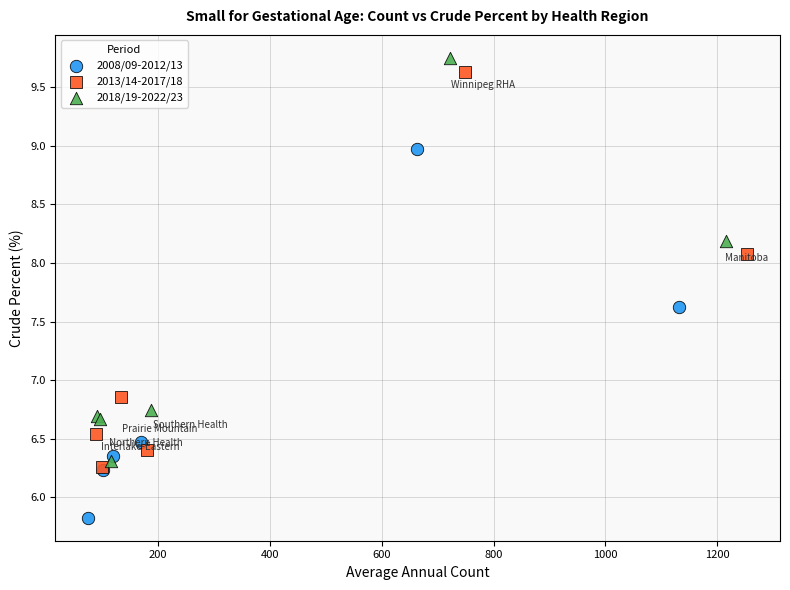

Which series has the largest Y range (max minus min)?

2018/19-2022/23